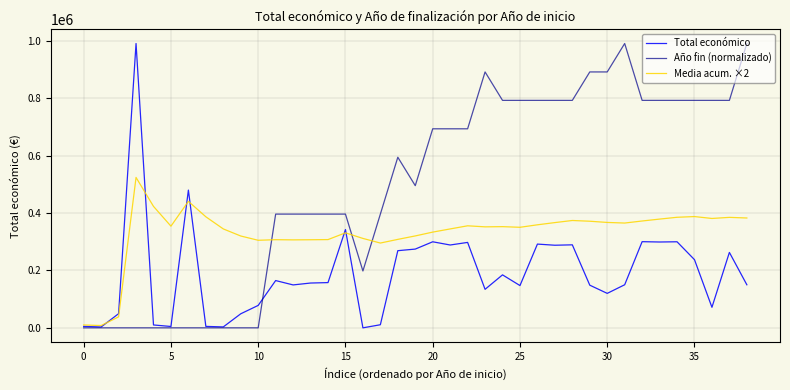

What is the sum of all Año fin (normalizado) values?

19106478.9